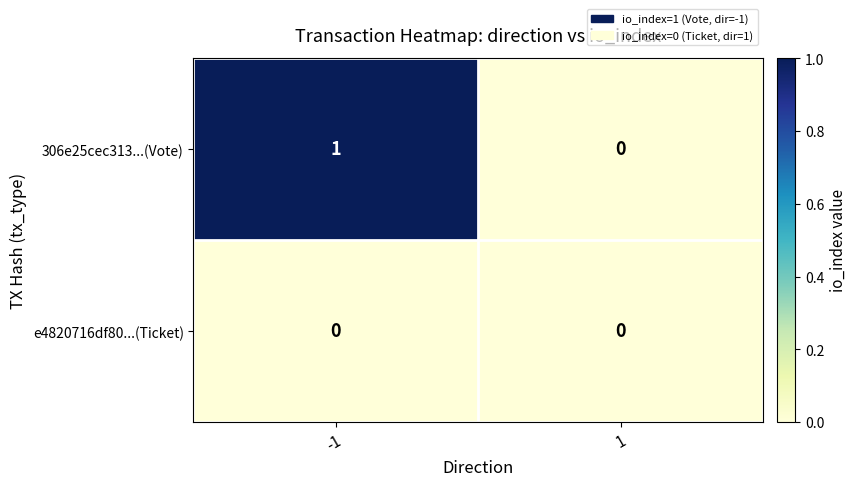

How many data points in 306e25cec313...(Vote) are less than 1?

1